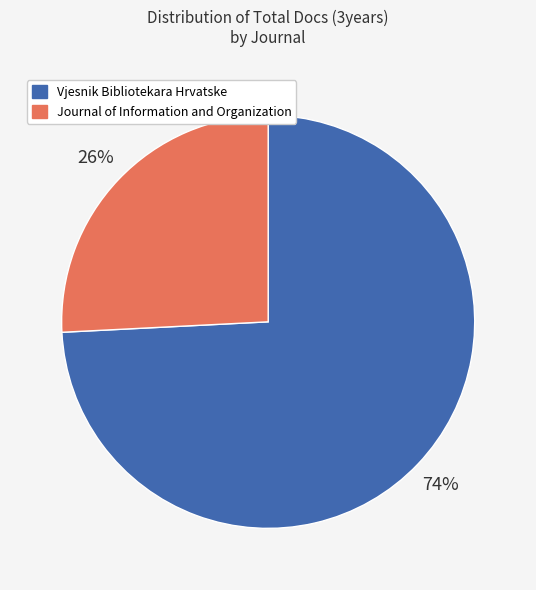

To the nearest percent, what is the difference between the largest and smallest slice percentages?

48%